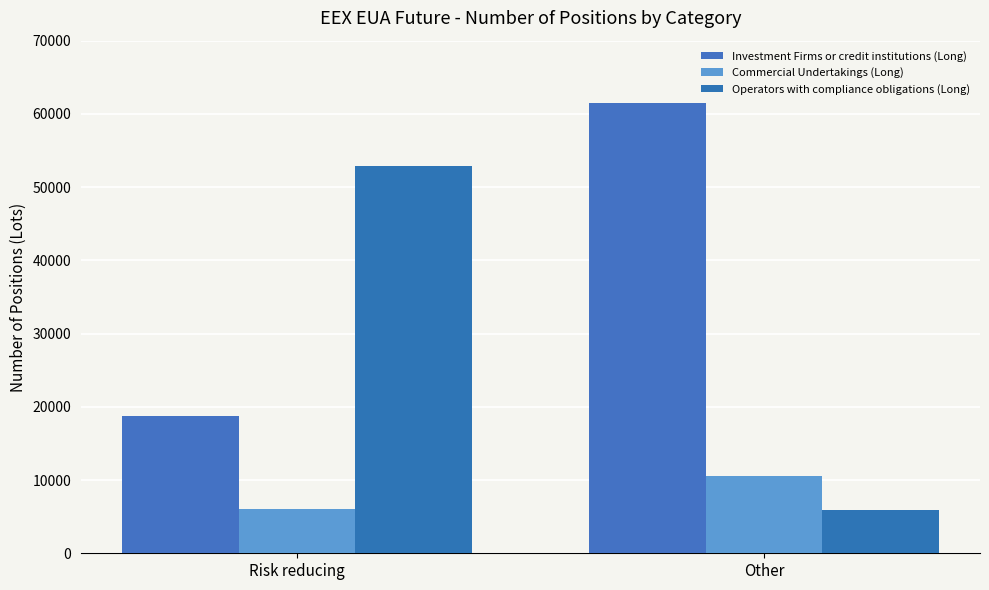

The value of Commercial Undertakings (Long) at Risk reducing is 10026. True or false?

False